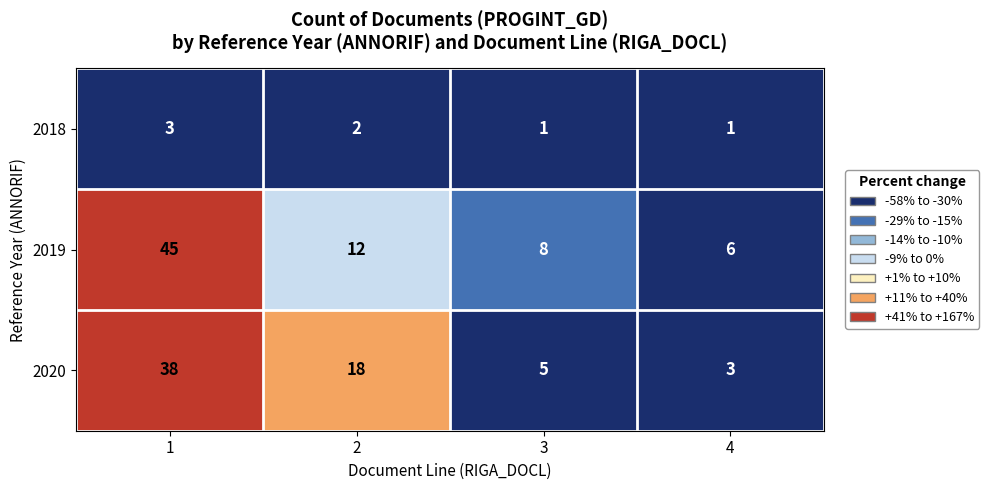

Which series has the largest total across all categories?

2019